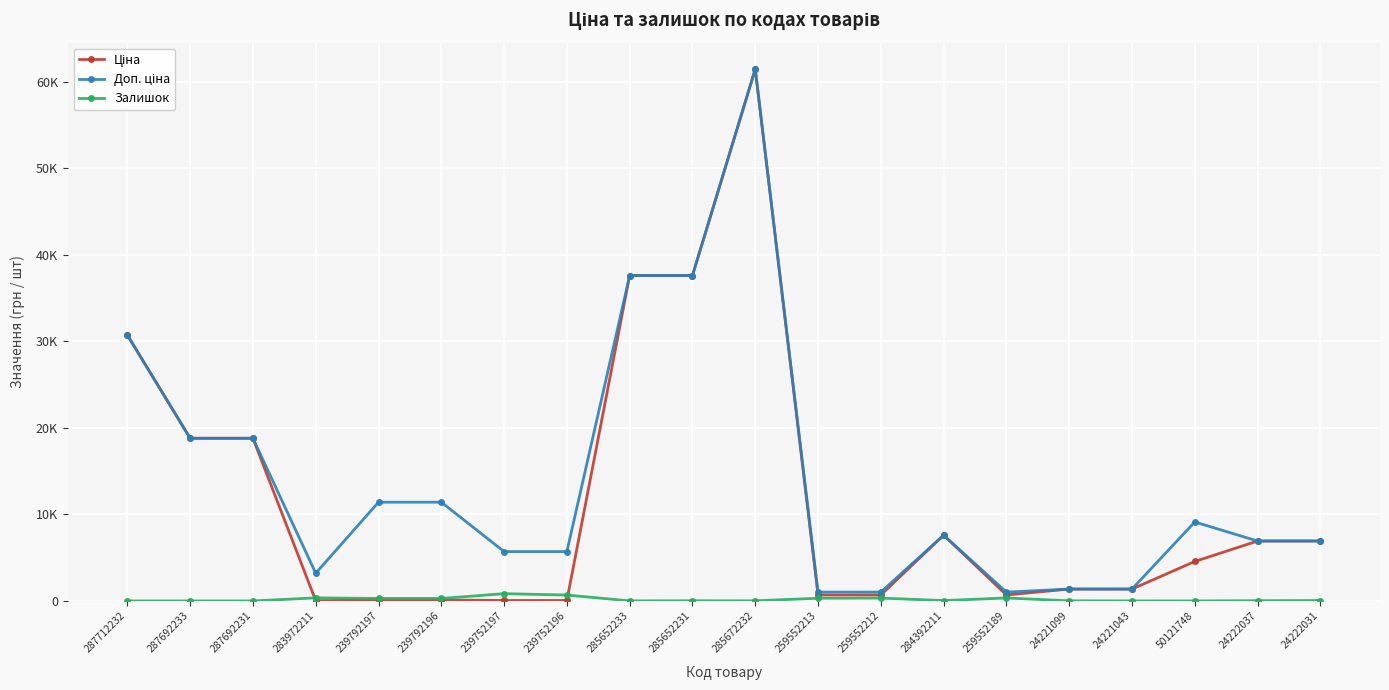

True or false: Ціна has more than 0 interior local peaks.

True